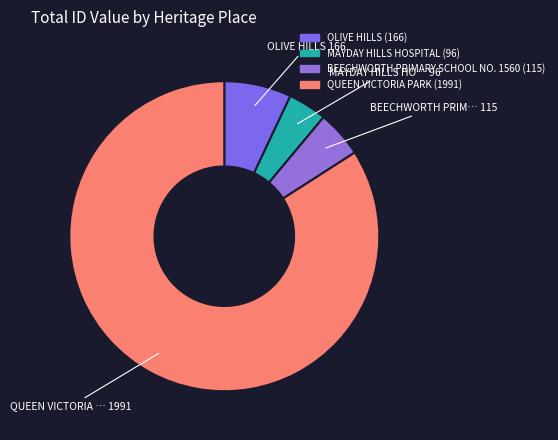

Is there a majority slice in this chart?

Yes